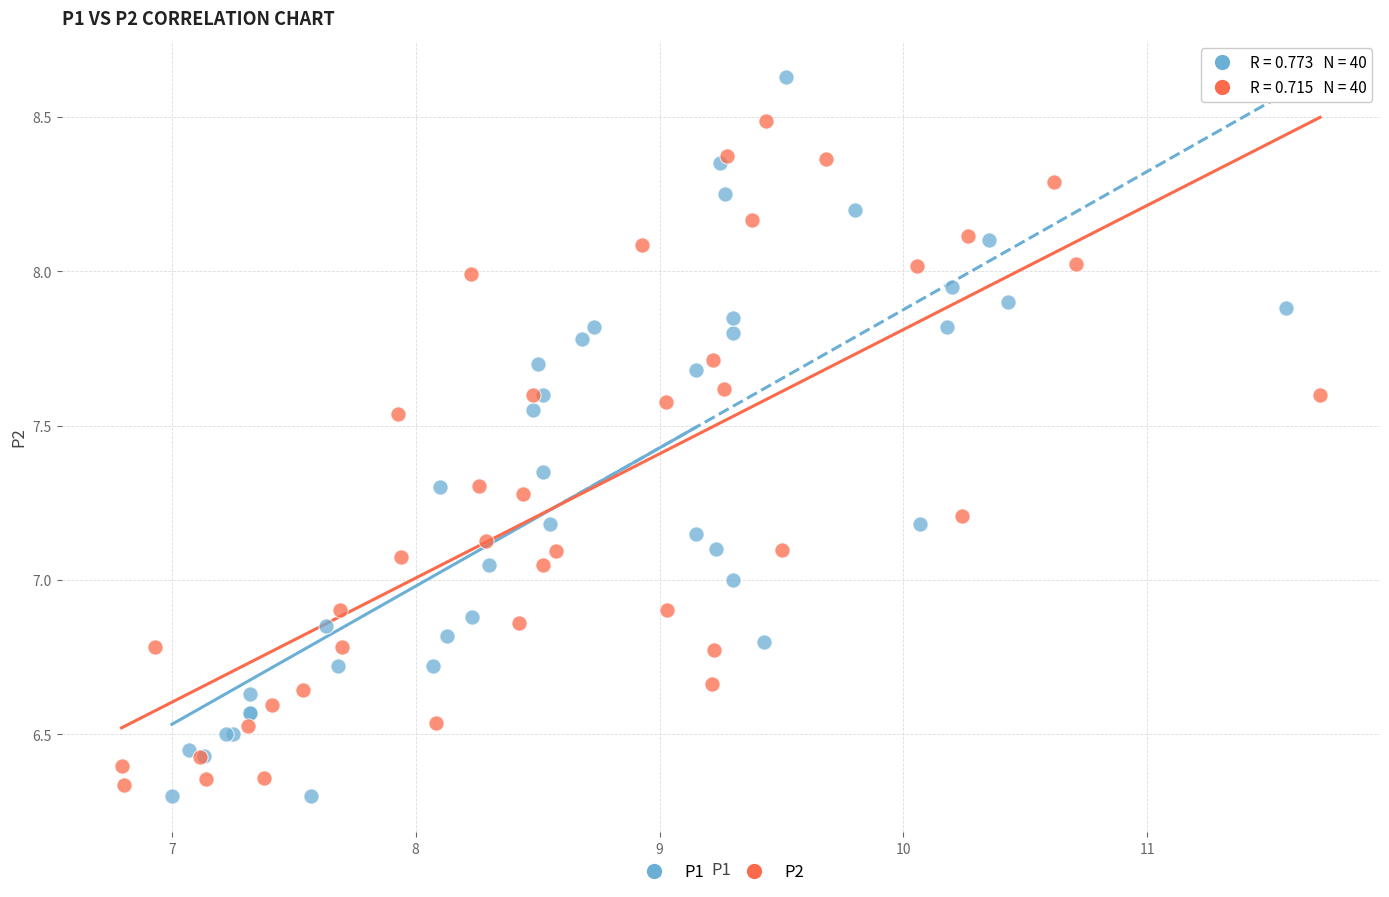

Which series reaches the maximum Y coordinate?

P1